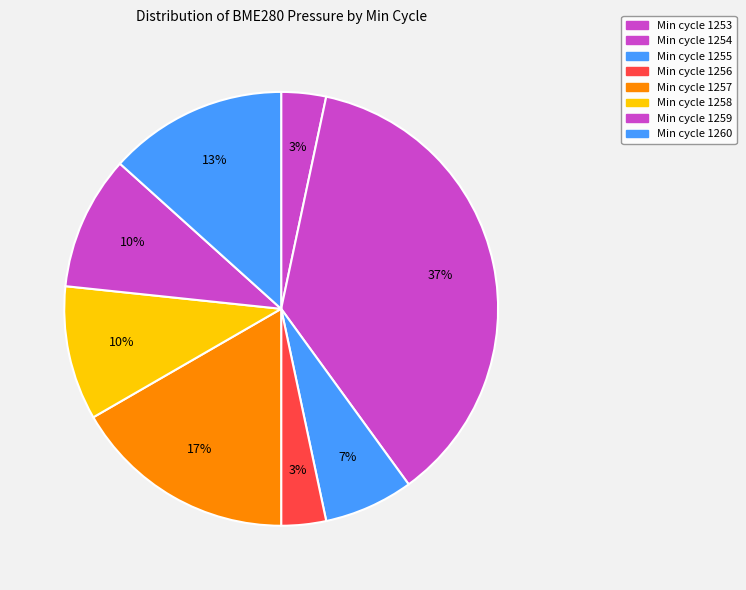

How many slices are in this pie chart?

8